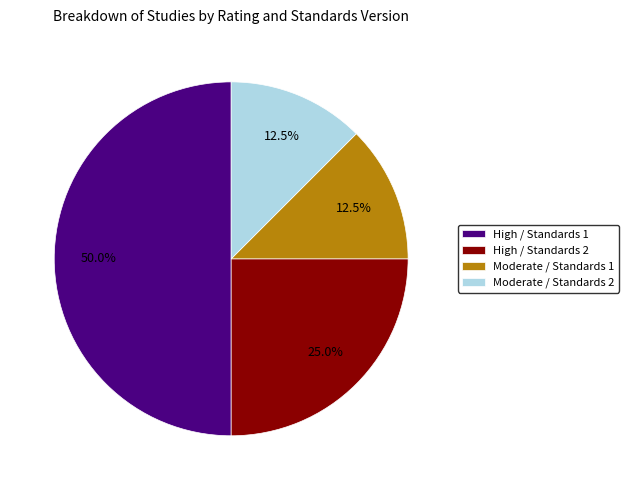

What is the ratio of the value at High / Standards 1 to the value at High / Standards 2?

2.0